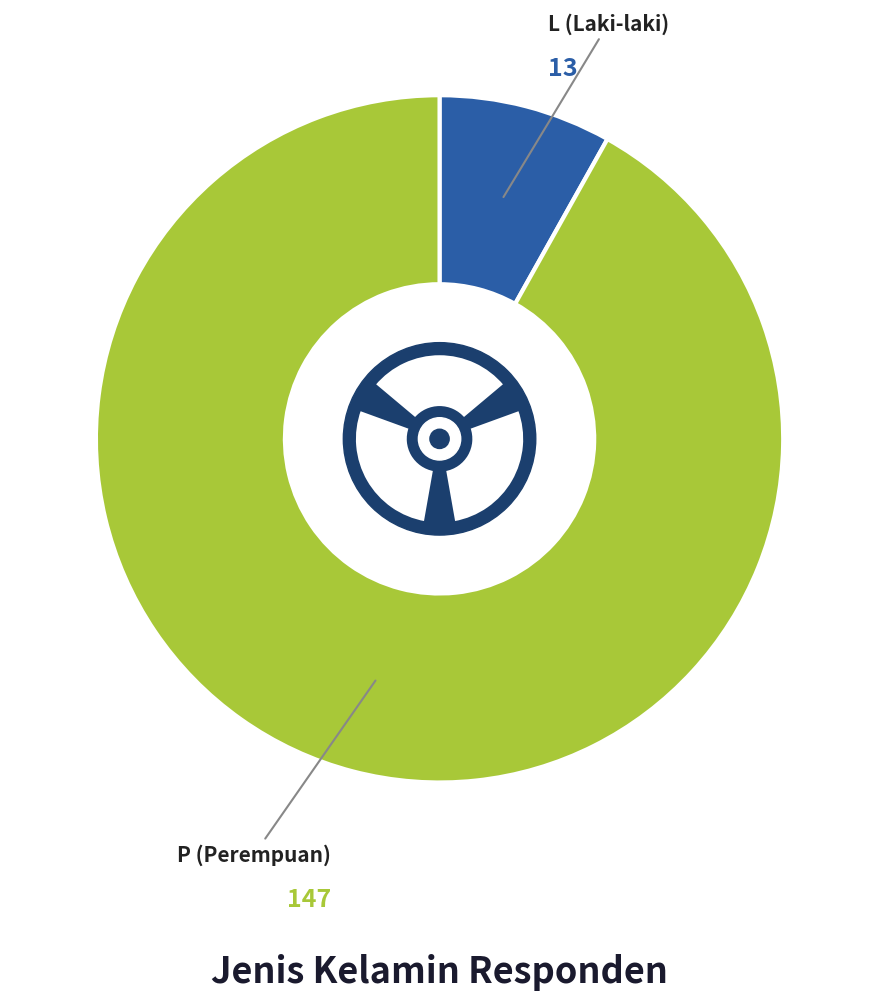

Approximately how many times larger is the value at L compared to P?

0.1